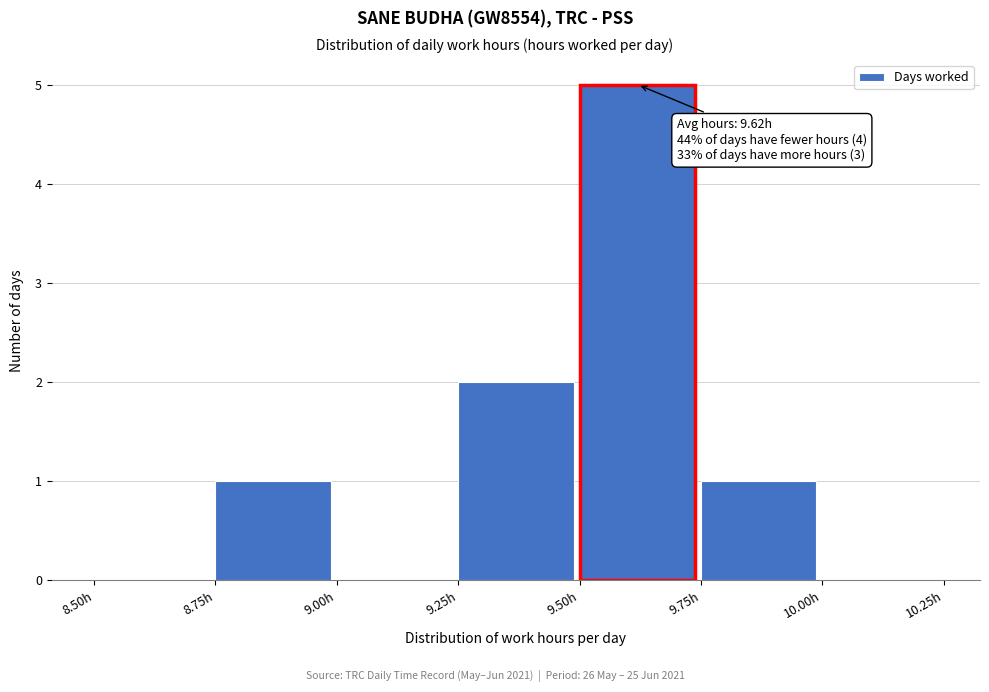

Over which range of the x-axis is the bar tallest?

9.50 to 9.75